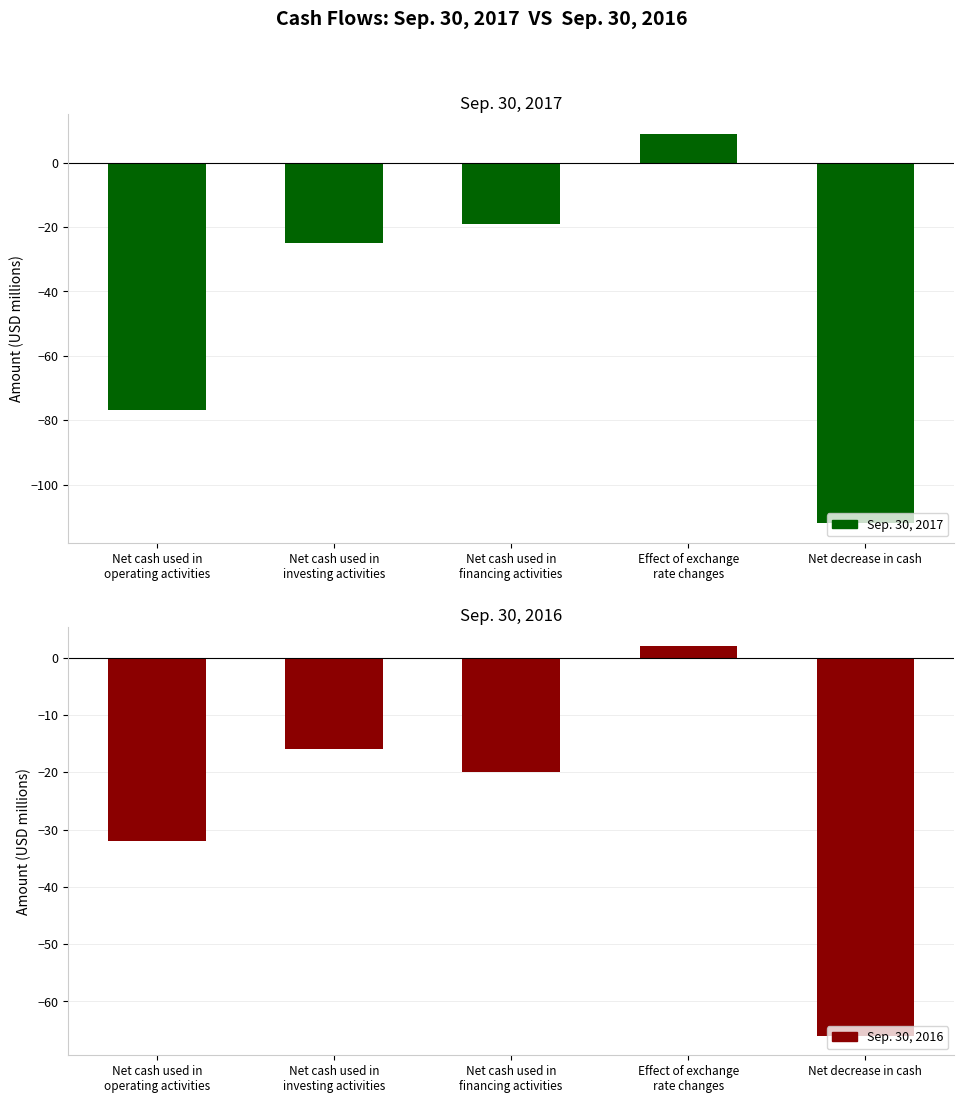

What is the difference between the Sep. 30, 2017 values at Net cash used in
financing activities and Net cash used in
investing activities?

6